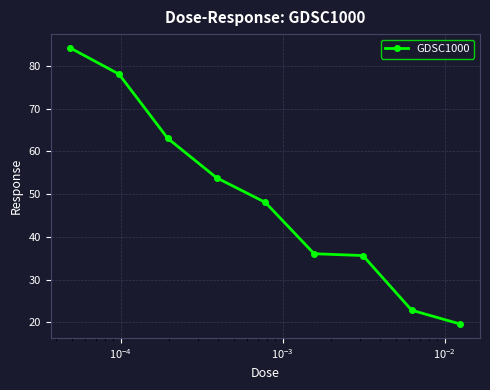

How many data points are above 48?

5